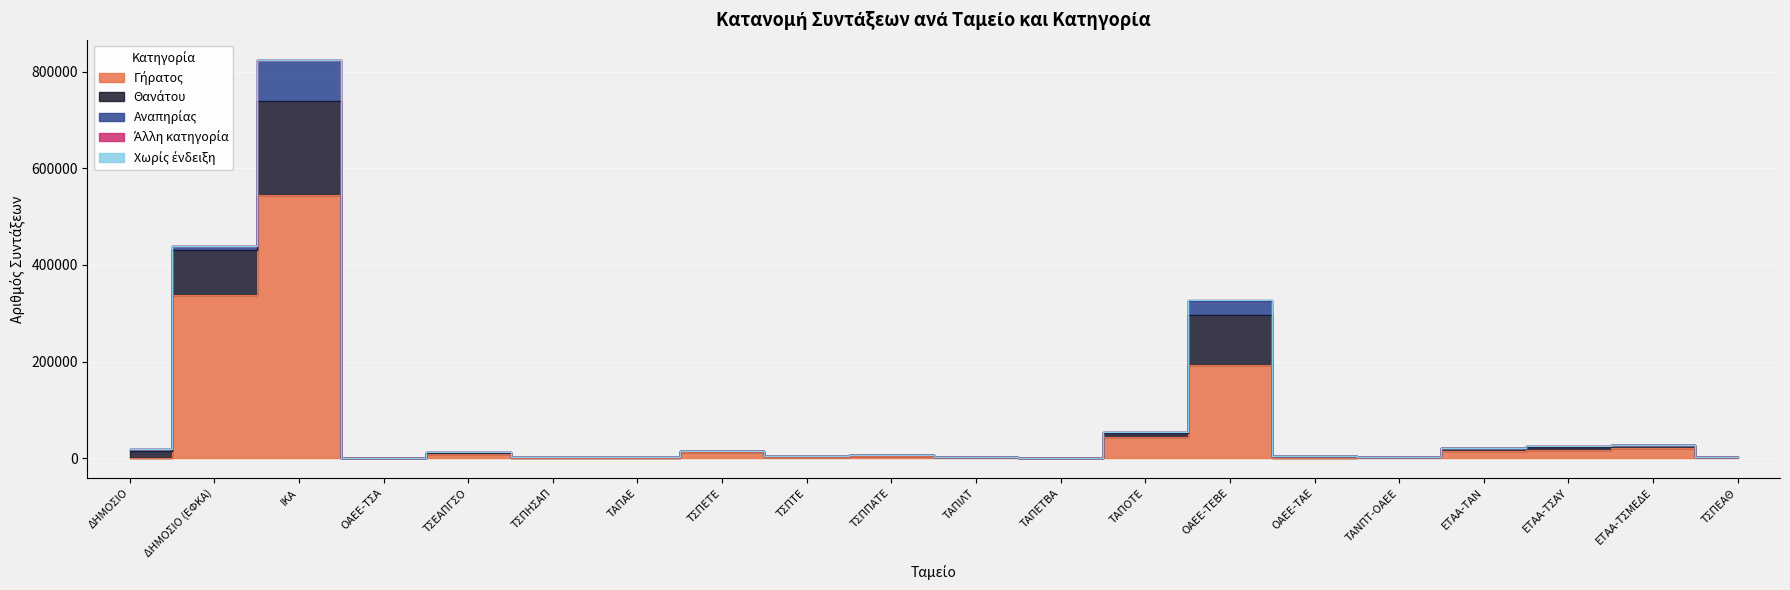

What is the label of the 8th point from the left?

ΤΣΠΕΤΕ